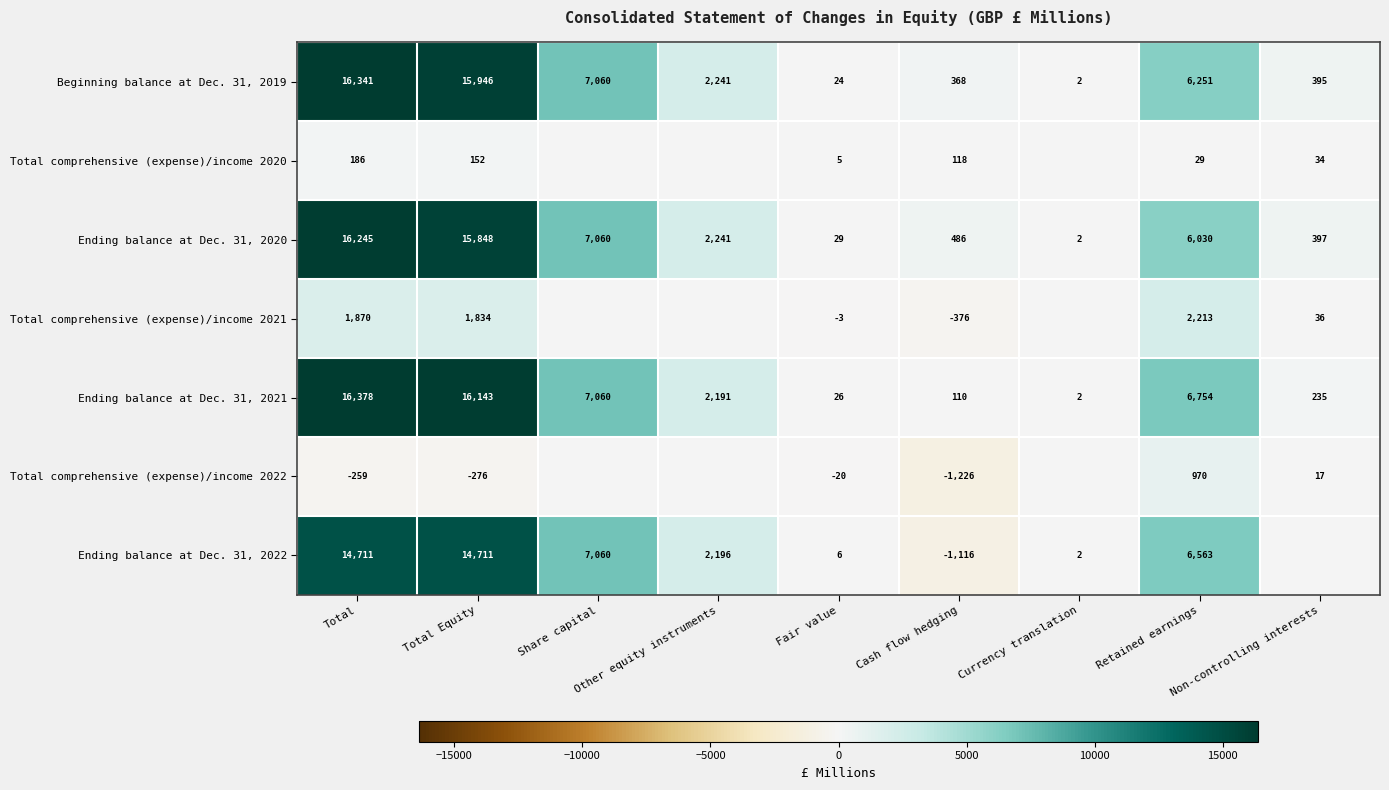

What is the total value across all series at Total?

65472